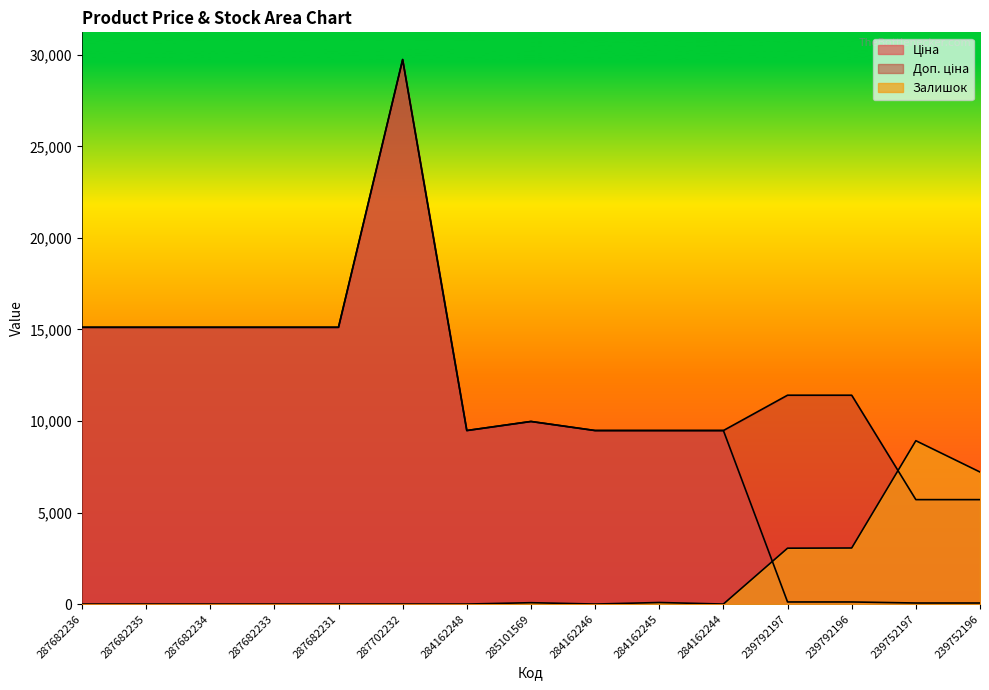

Reading left to right, list all the values displayed in this chart.

Ціна: 15120.0	15120.0	15120.0	15120.0	15120.0	29747.2	9480.1	9975.0	9480.1	9480.1	9480.1	114.1	114.1	57.0	57.0
Доп. ціна: 15120.0	15120.0	15120.0	15120.0	15120.0	29747.2	9480.1	9975.0	9480.1	9480.1	9480.1	11410.0	11410.0	5705.0	5705.0
Залишок: 0.0	0.0	0.0	0.0	0.0	0.0	0.0	73.9	0.0	84.5	0.0	3052.2	3062.7	8924.2	7213.3